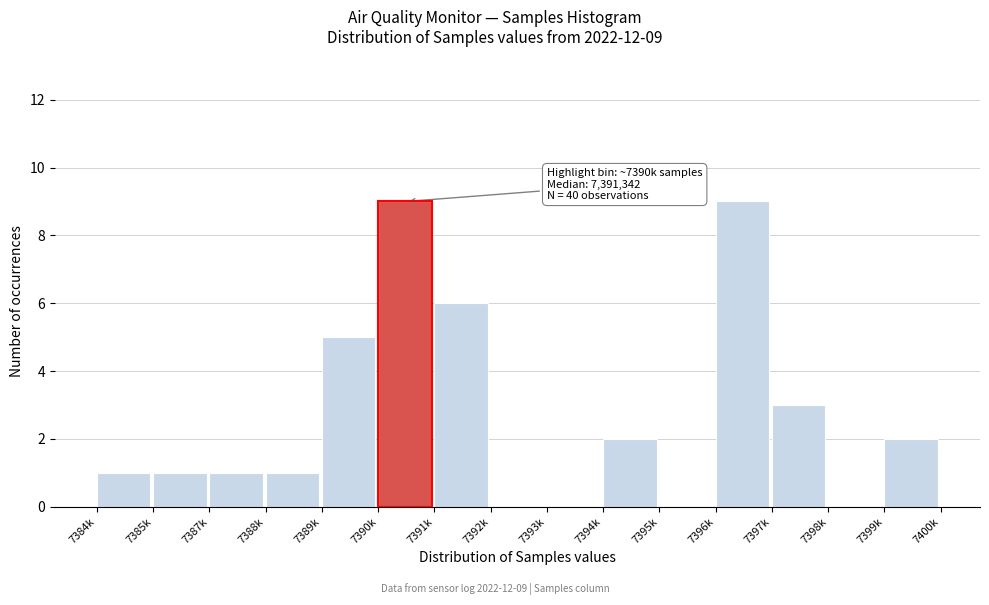

Reading left to right, what are all the values shown in this chart?

7384k=1	7385k=1	7387k=1	7388k=1	7389k=5	7390k=9	7391k=6	7392k=0	7393k=0	7394k=2	7395k=0	7396k=9	7397k=3	7398k=0	7399k=2